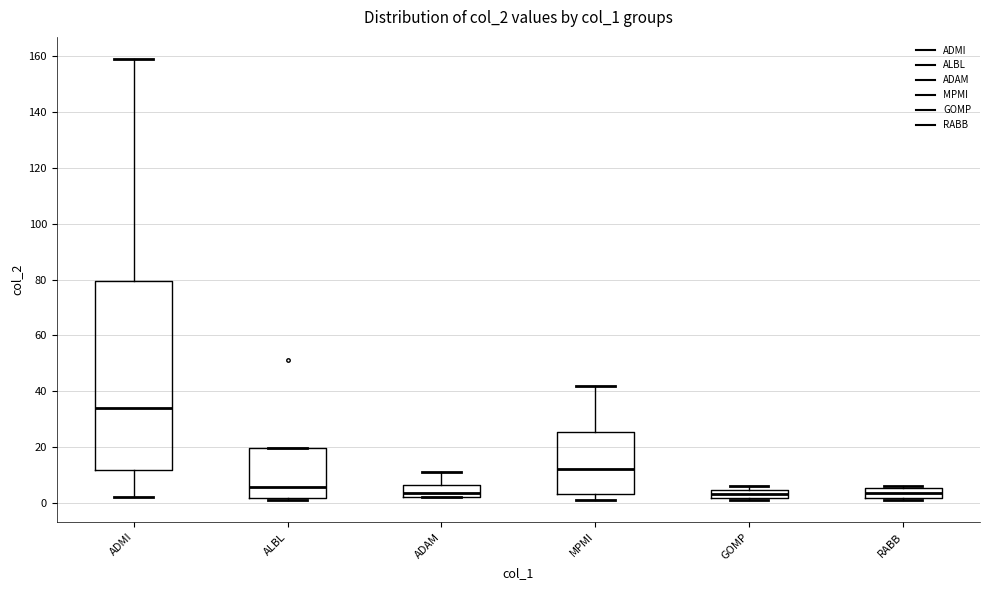

Which box is the tallest, from its lower edge to its upper edge?

ADMI